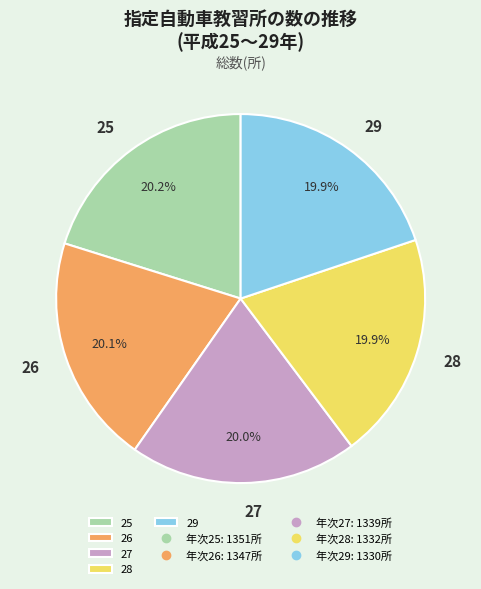

Does 25 represent more than half of the total?

No